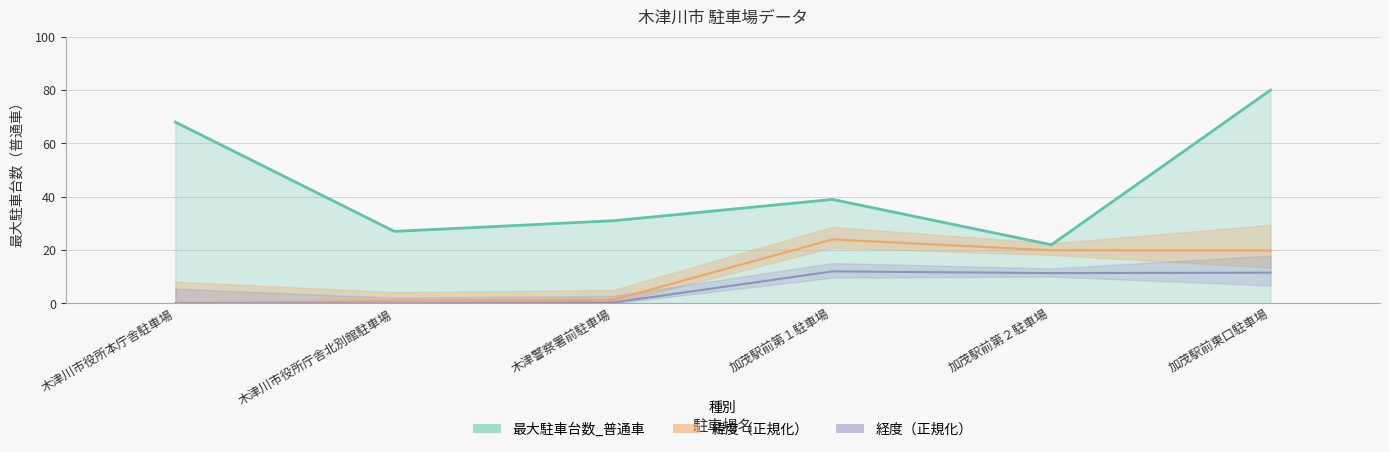

How many values in the 経度 series are below 11?

3